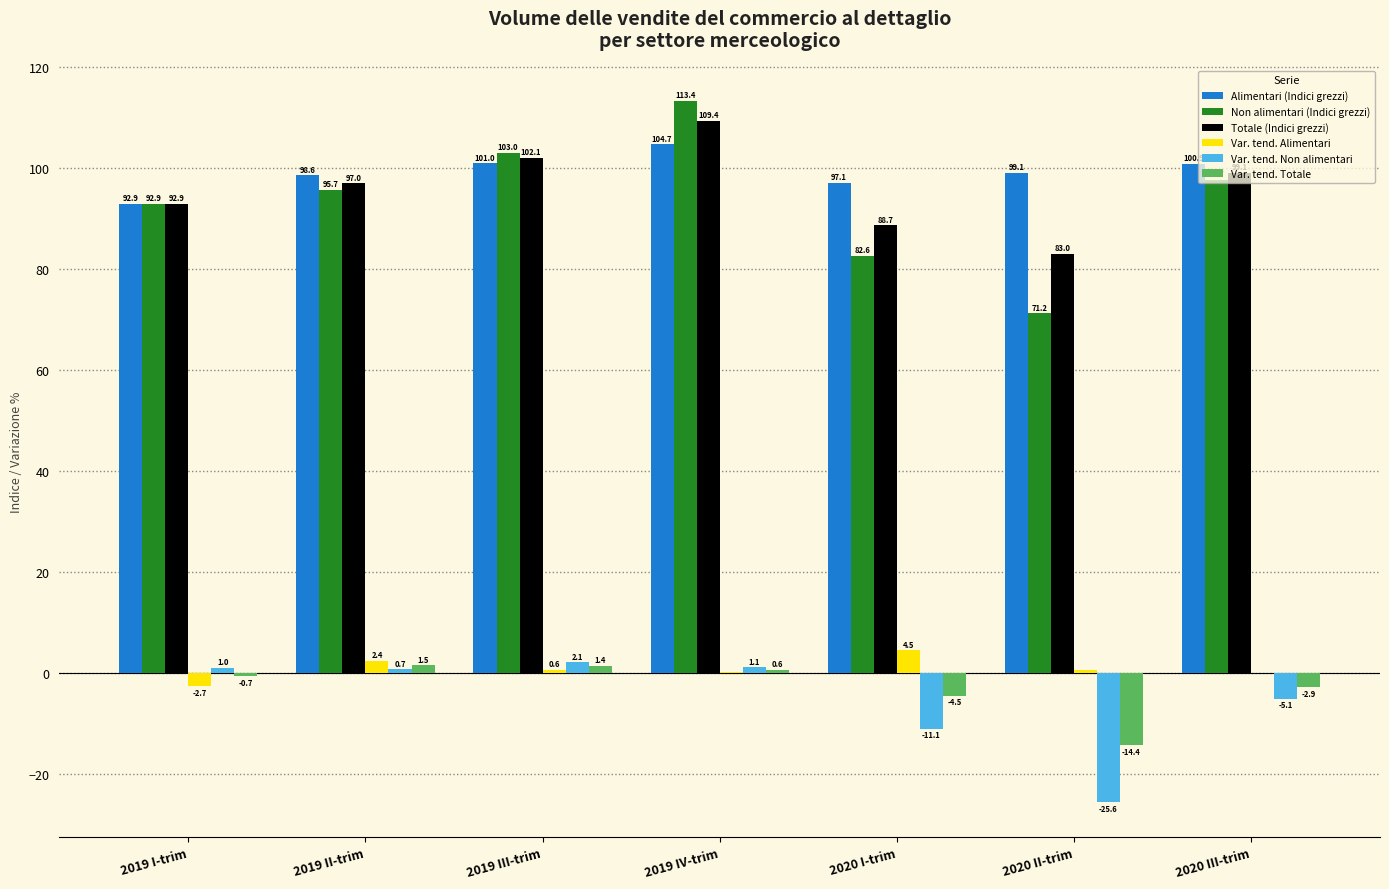

At which label is Alimentari (Indici grezzi) closest to 98?

2019 II-trim